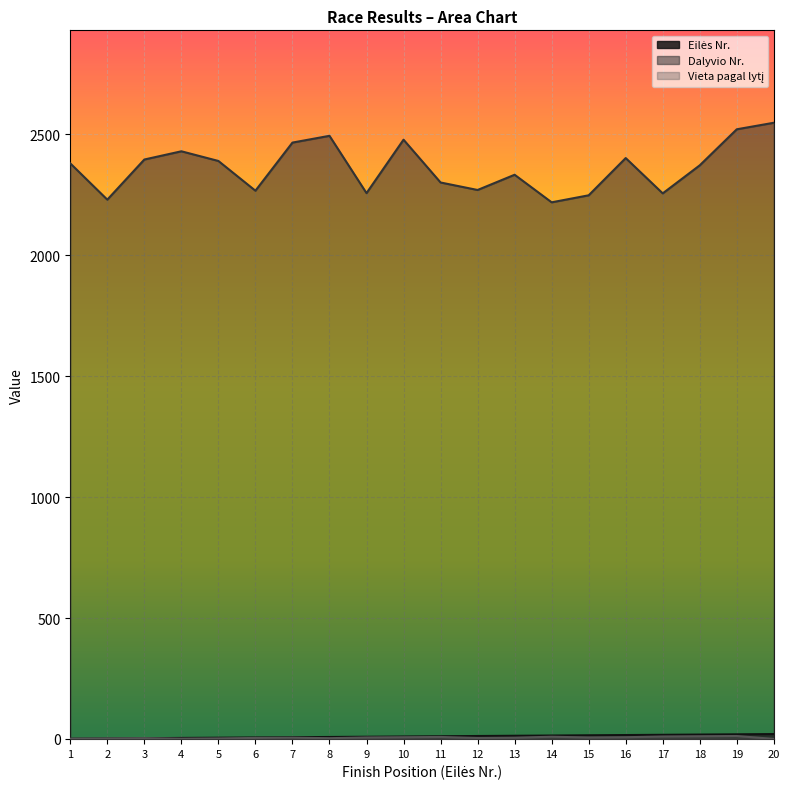

Rank the categories by Vieta pagal lytį value from lowest to highest.

20, 1, 4, 2, 5, 3, 8, 6, 12, 7, 13, 9, 15, 10, 16, 11, 14, 17, 18, 19